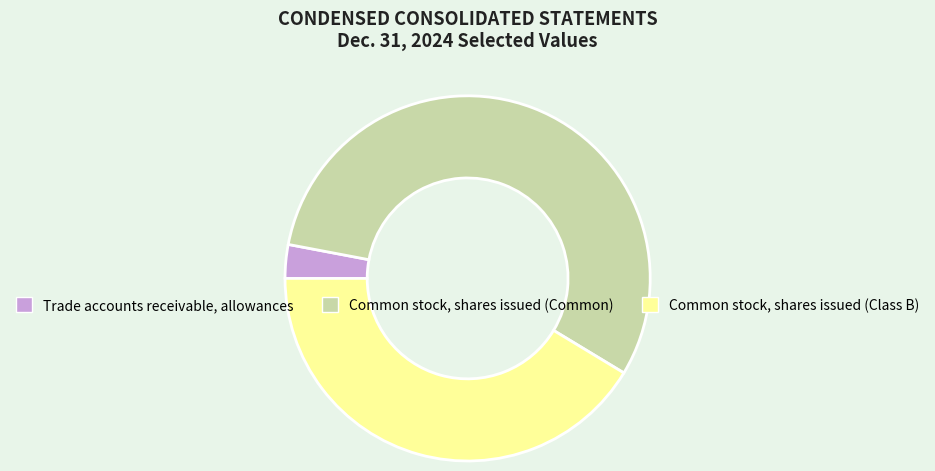

How many slices are in this pie chart?

3